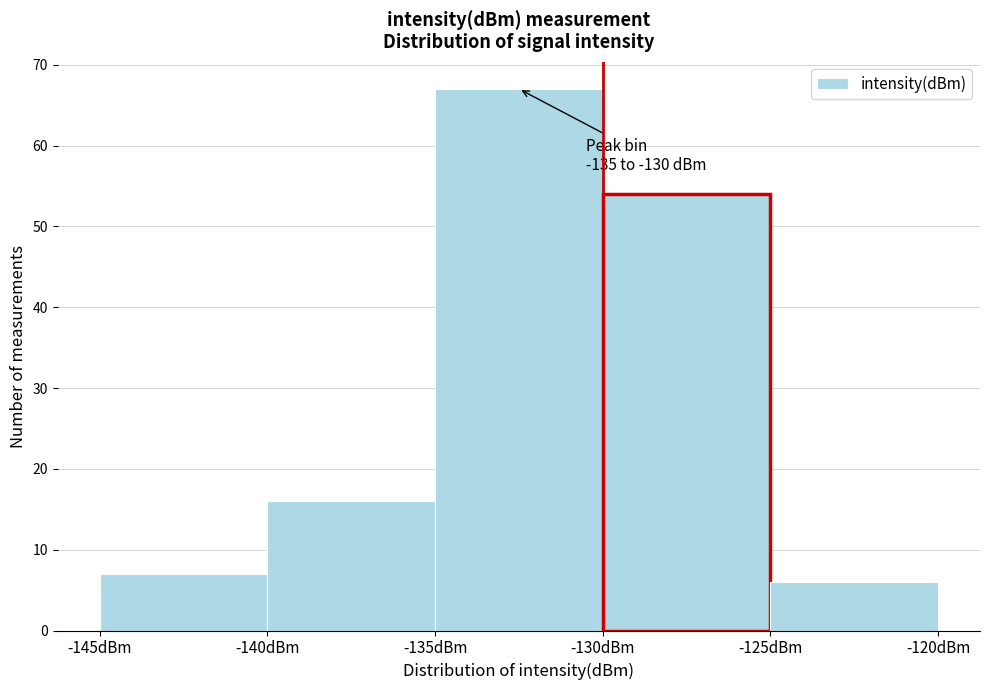

Which range on the x-axis has the tallest bar?

-135 to -130